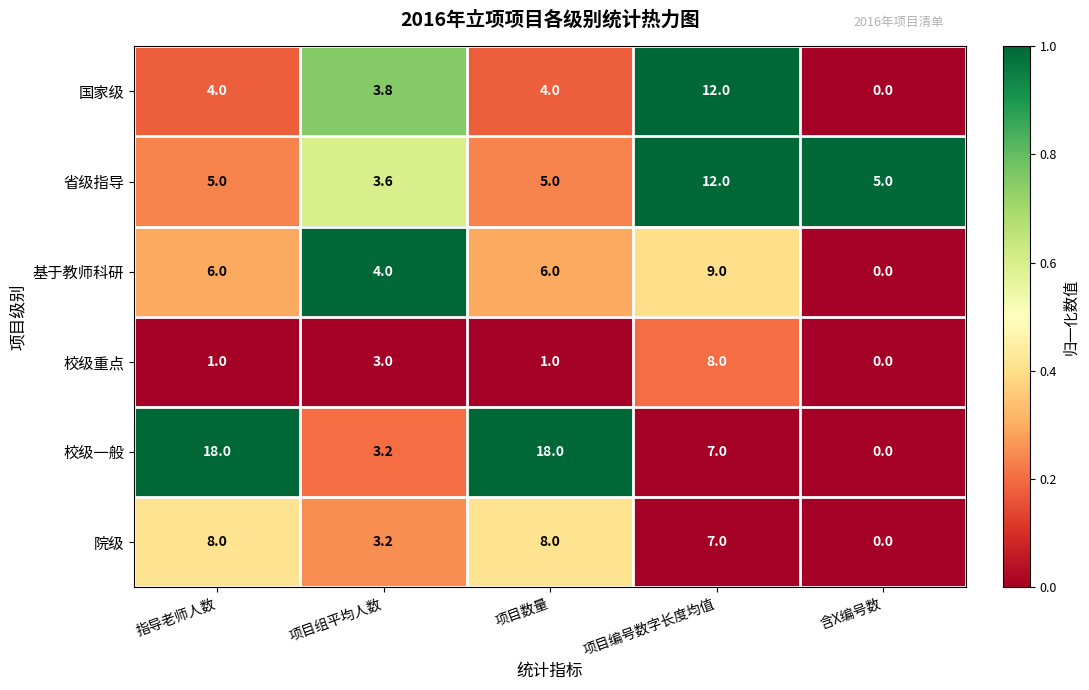

The value of 院级 at 项目编号数字长度均值 is 7.0. True or false?

True